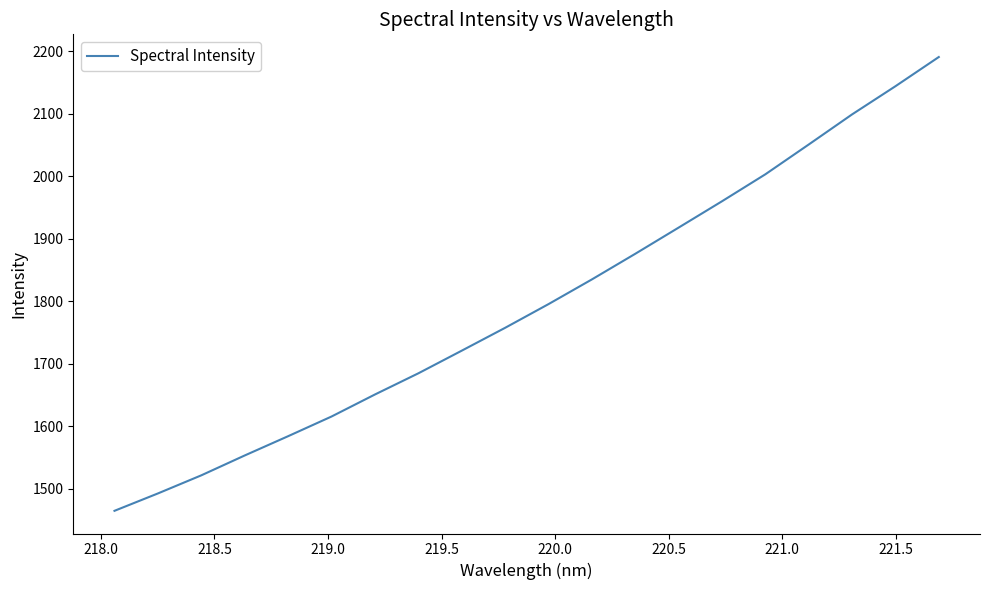

What is the minimum value shown in the chart?

1464.4